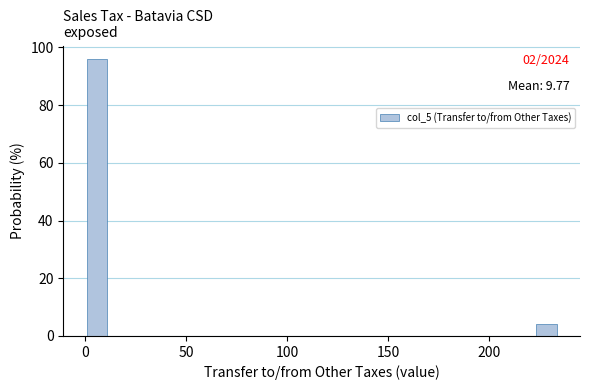

Around what value on the x-axis is the tallest bar? Give the approximate position of its centre, as read against the axis.

5